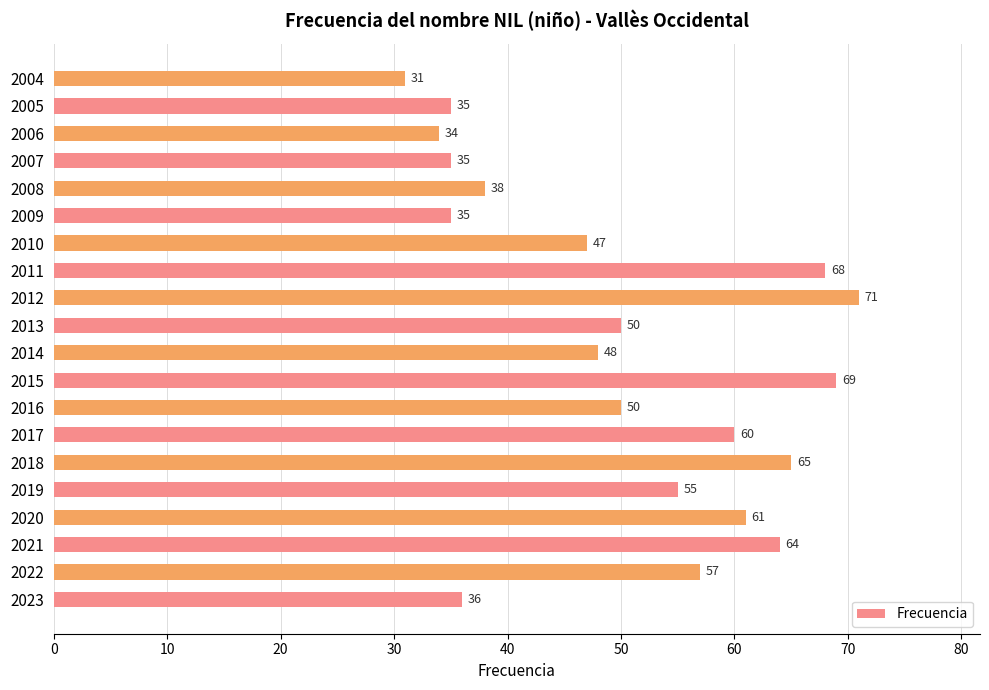

Does the chart contain stacked bars?

No